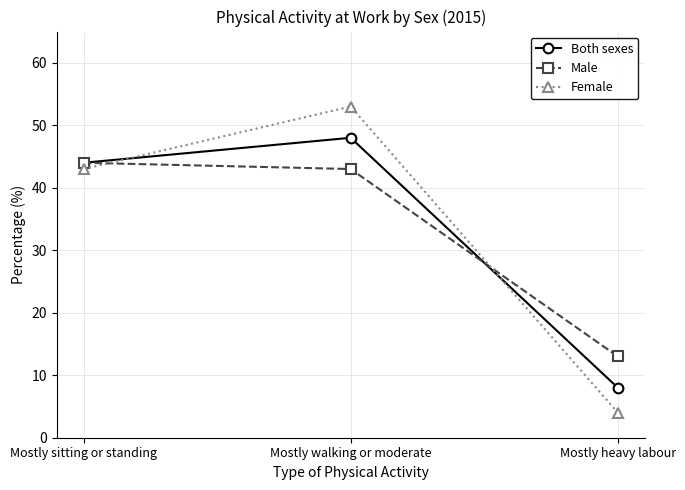

What is the total value across all series at Mostly heavy labour?

25